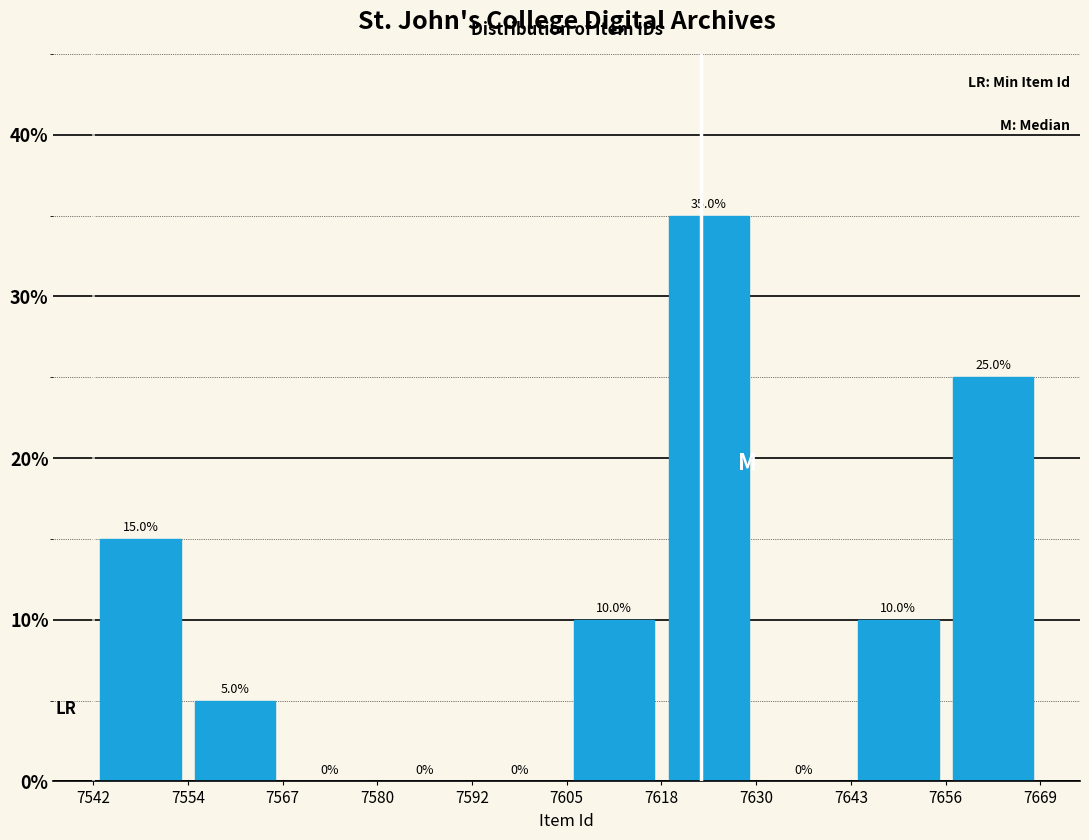

Reading left to right, list every bar in this chart as the range it spans on the x-axis followed by its height.

7542 to 7554: 15.0
7554 to 7567: 5.0
7567 to 7580: 0.0
7580 to 7592: 0.0
7592 to 7605: 0.0
7605 to 7618: 10.0
7618 to 7630: 35.0
7630 to 7643: 0.0
7643 to 7656: 10.0
7656 to 7669: 25.0